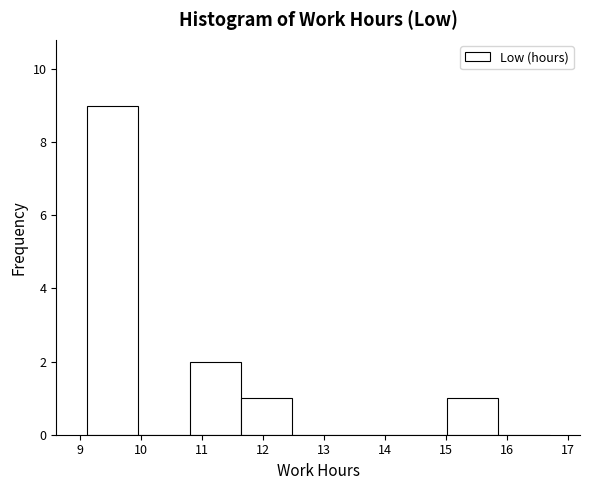

Reading left to right, transcribe this chart: for each bar, give the range it covers on the x-axis and its height. Neither the bar edges nor the heights are printed on the chart, so give them approximately, as read against the axes.

9.1 to 10.0: 9
10.0 to 10.8: 0
10.8 to 11.6: 2
11.6 to 12.5: 1
12.5 to 13.3: 0
13.3 to 14.2: 0
14.2 to 15.0: 0
15.0 to 15.9: 1
15.9 to 16.7: 0